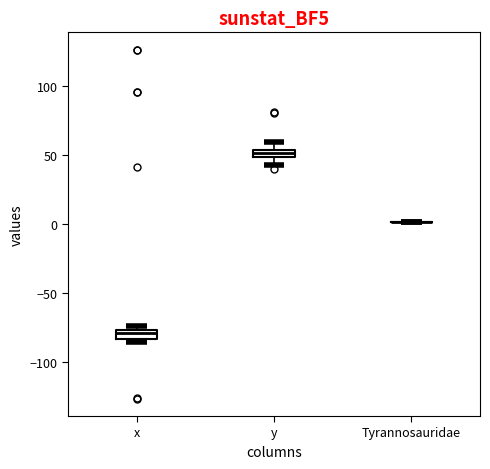

Where is the lower edge of the box for x on the y-axis? The values are not printed on the chart, so give them approximately, as read against the axis.

-85